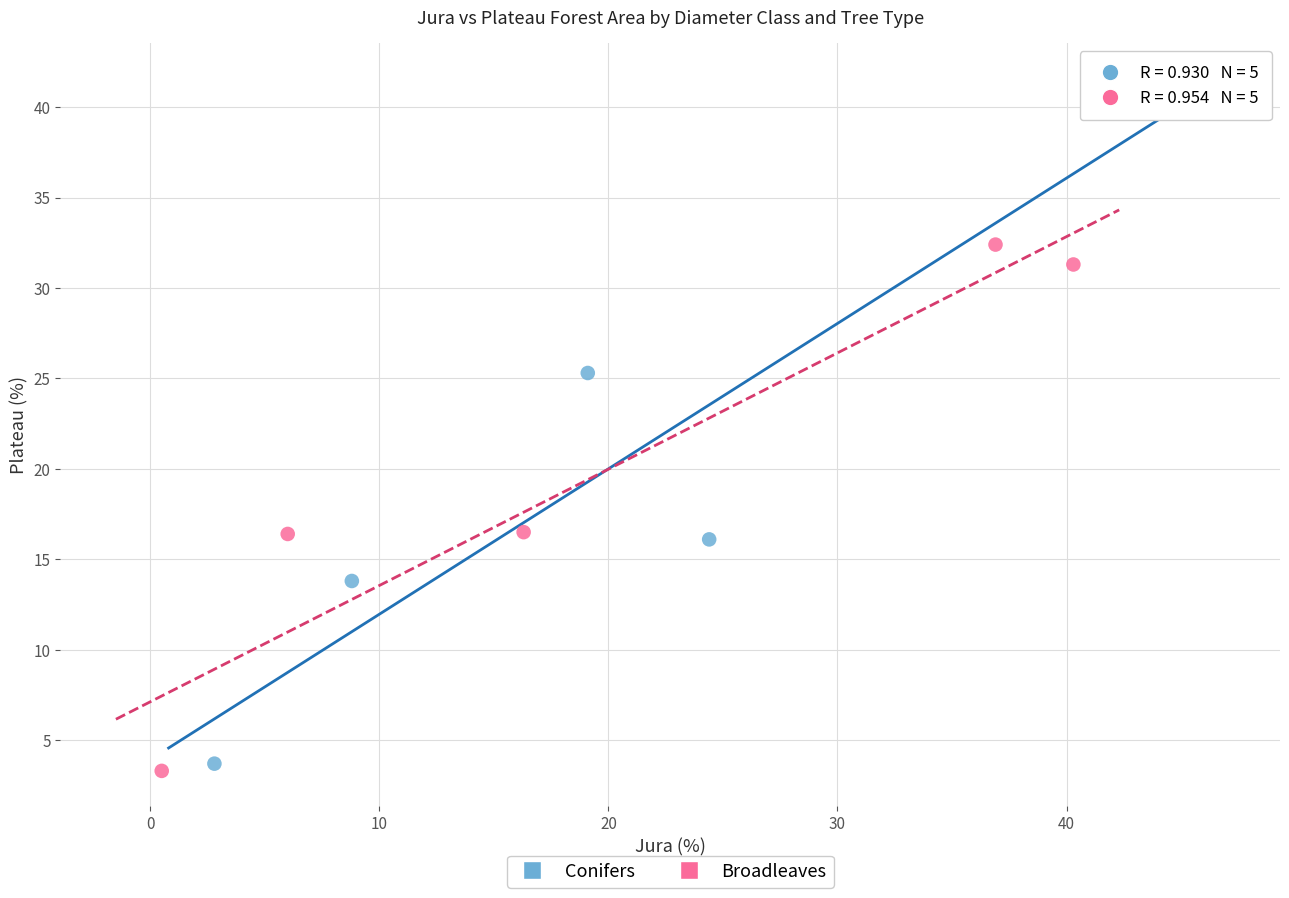

Which series has the widest spread of Y values?

Conifers